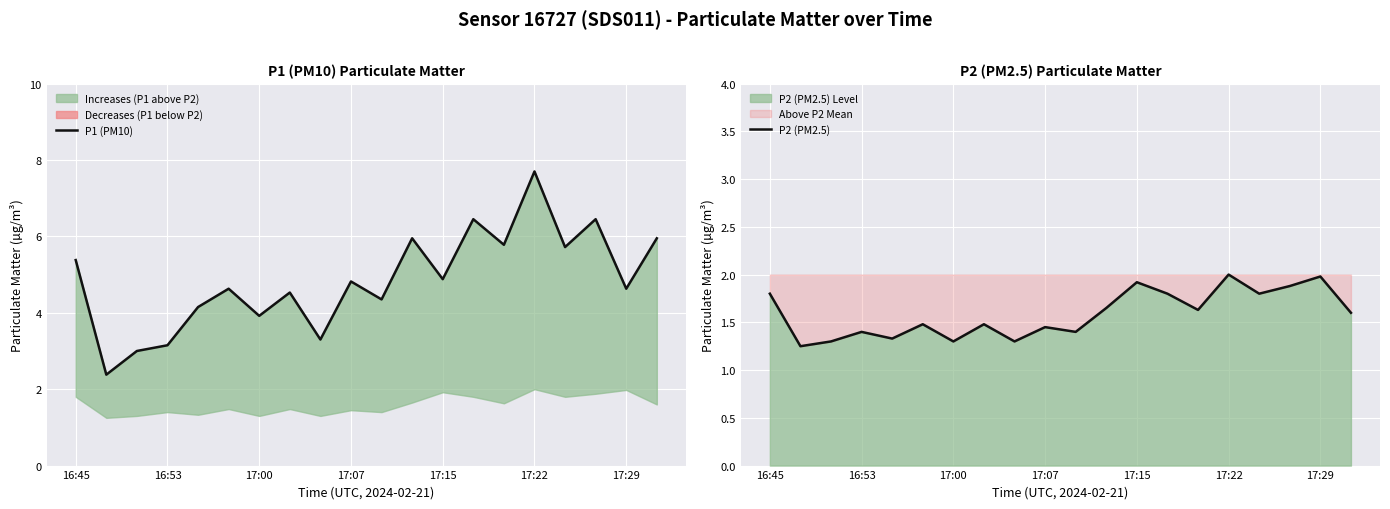

The P2 (PM2.5) series shows 2.4 at 16:45. True or false?

False